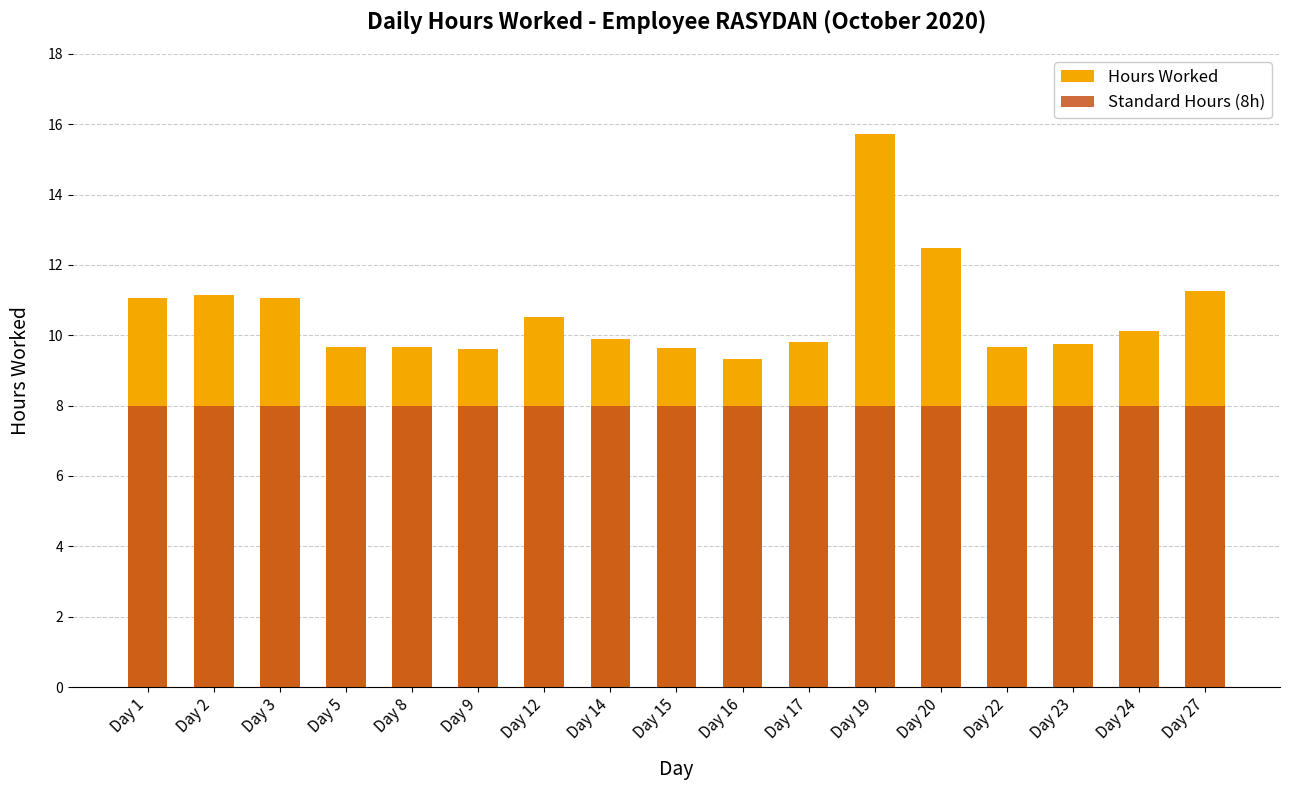

What are all the series names shown in the legend?

Hours Worked, Standard Hours (8h)